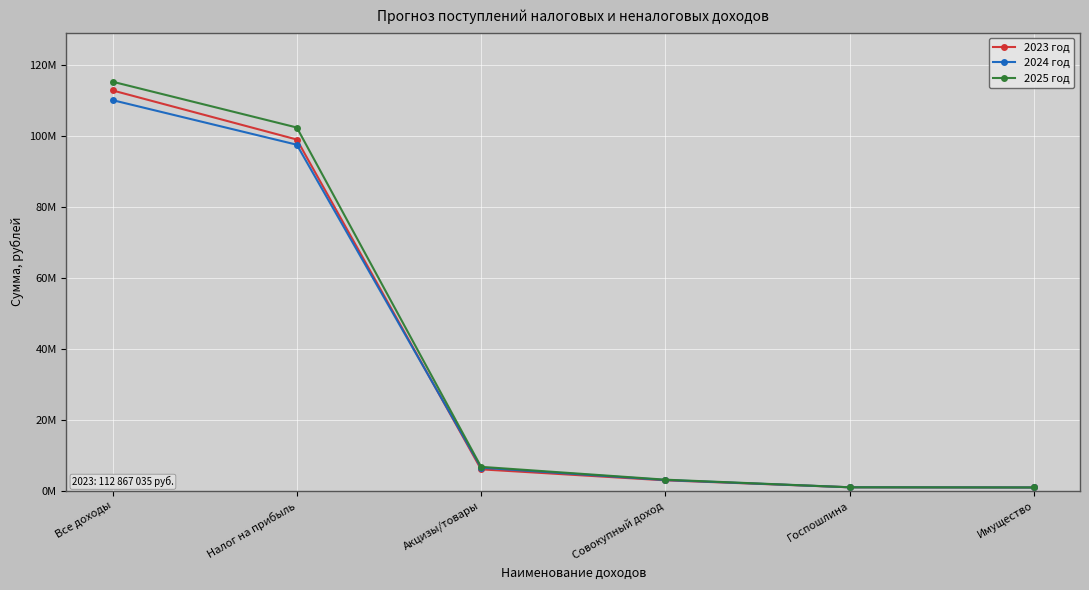

Does the chart display data point markers on the line(s)?

Yes